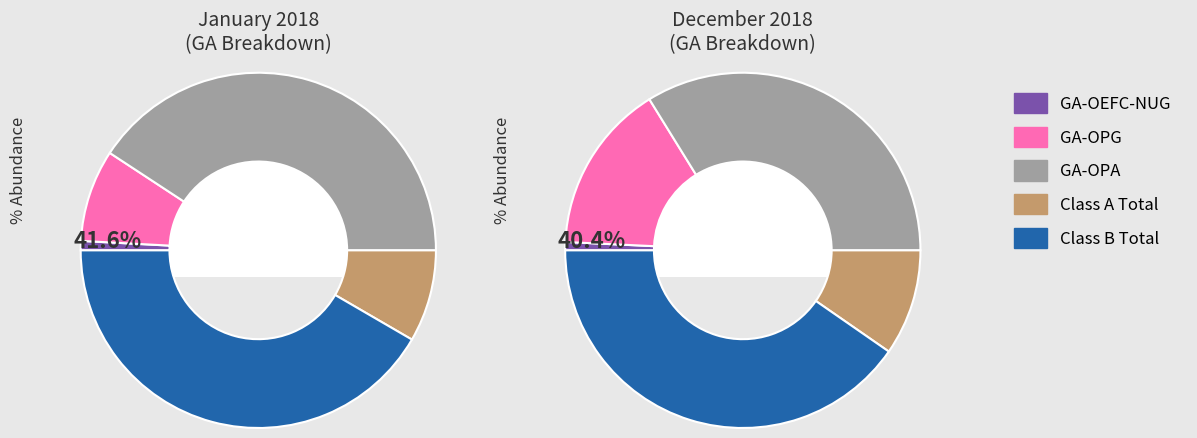

To the nearest percent, what is the average slice percentage?

20%